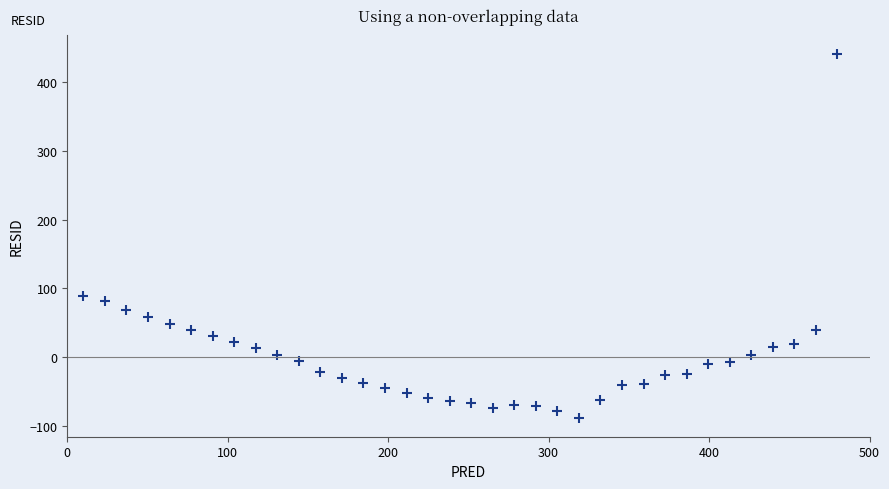

What is the range of Y values (max minus min)?

530.6